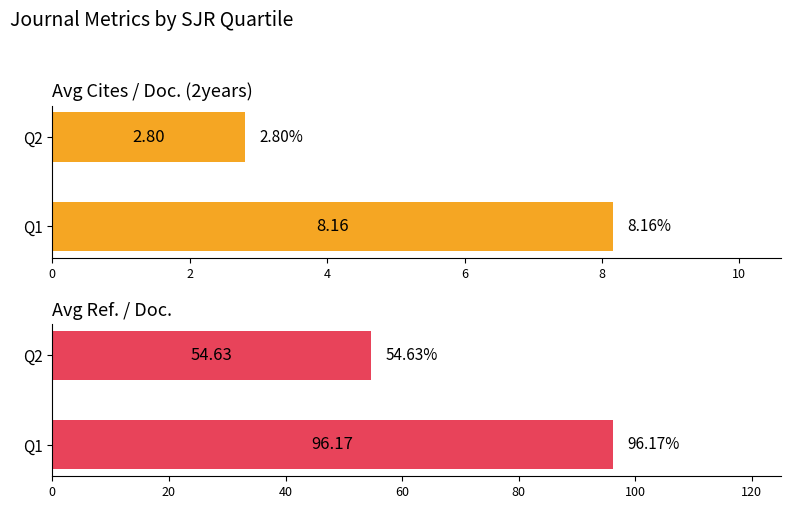

How many distinct data groups are displayed?

2